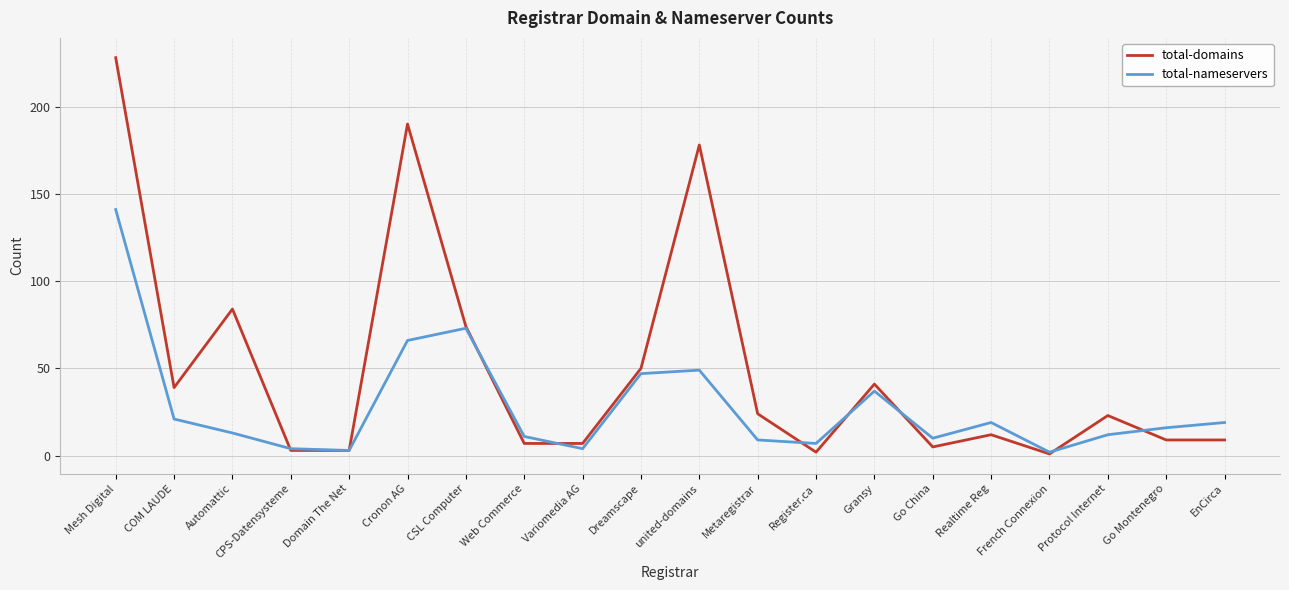

What is the total value across all series at Protocol Internet?

35